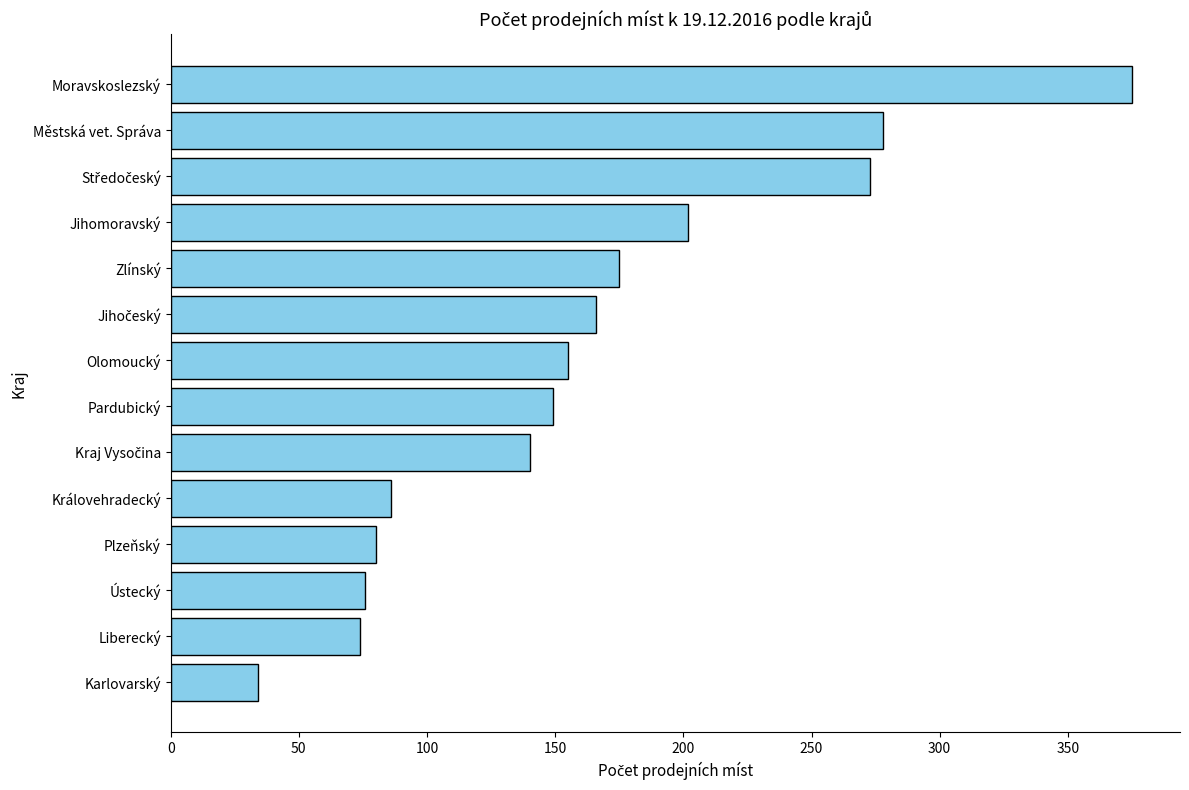

Are the bars grouped side by side (vs. stacked)?

No